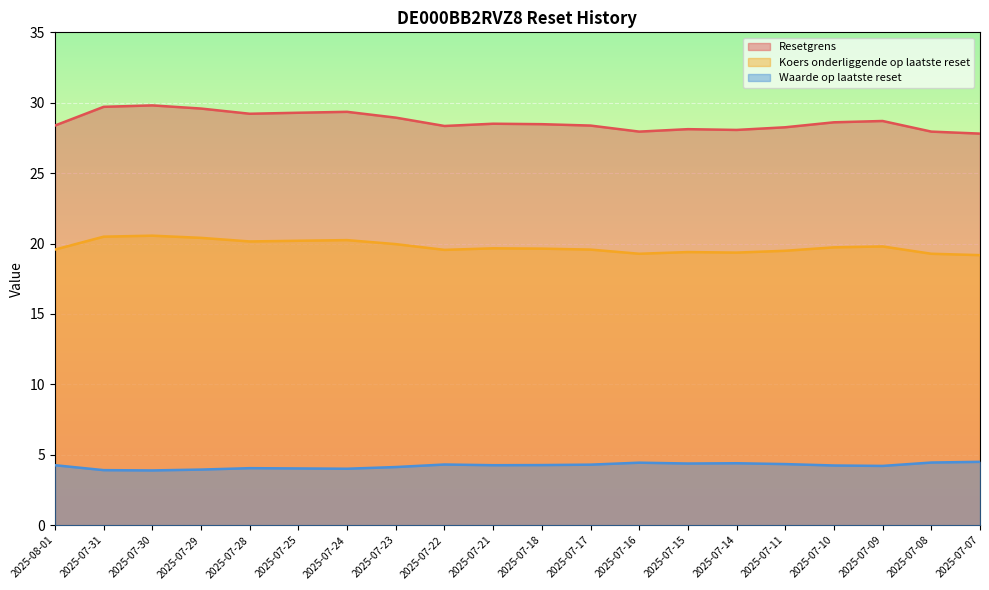

The value of Resetgrens at 2025-07-18 is 38.6. True or false?

False